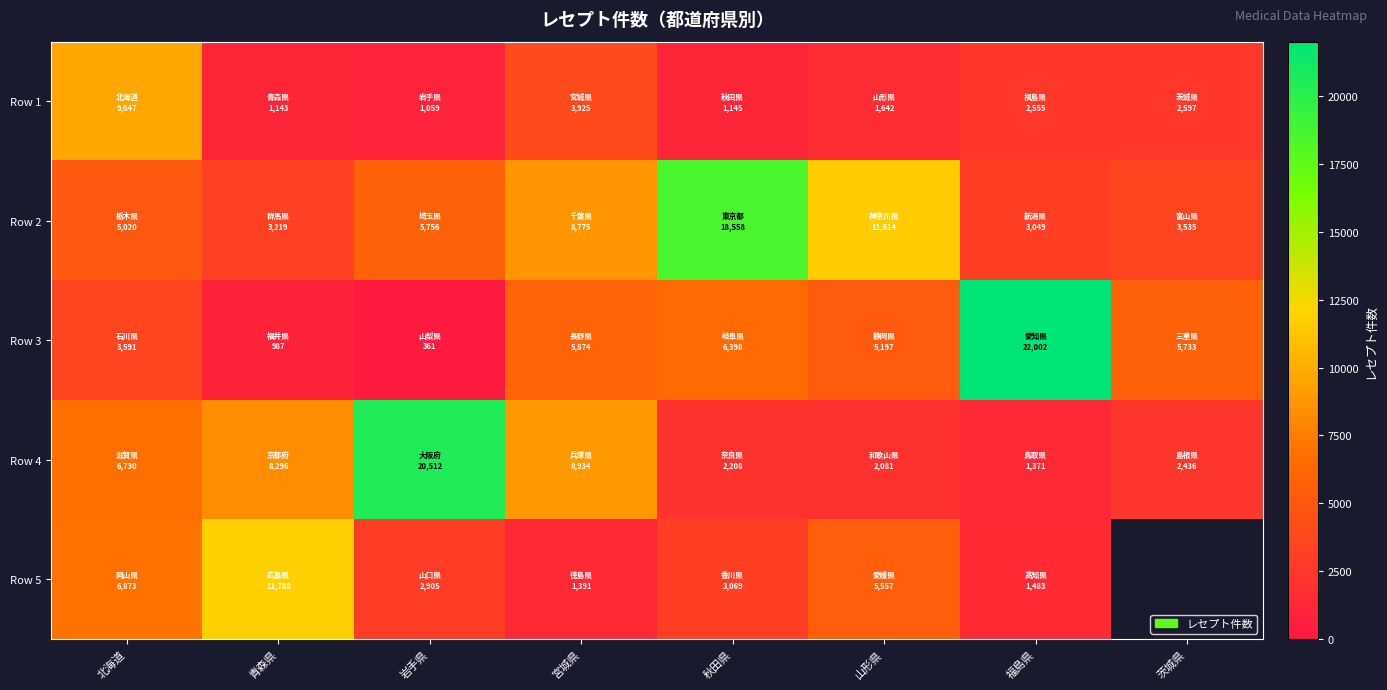

Where does the Row 1 series first go above 2555?

北海道